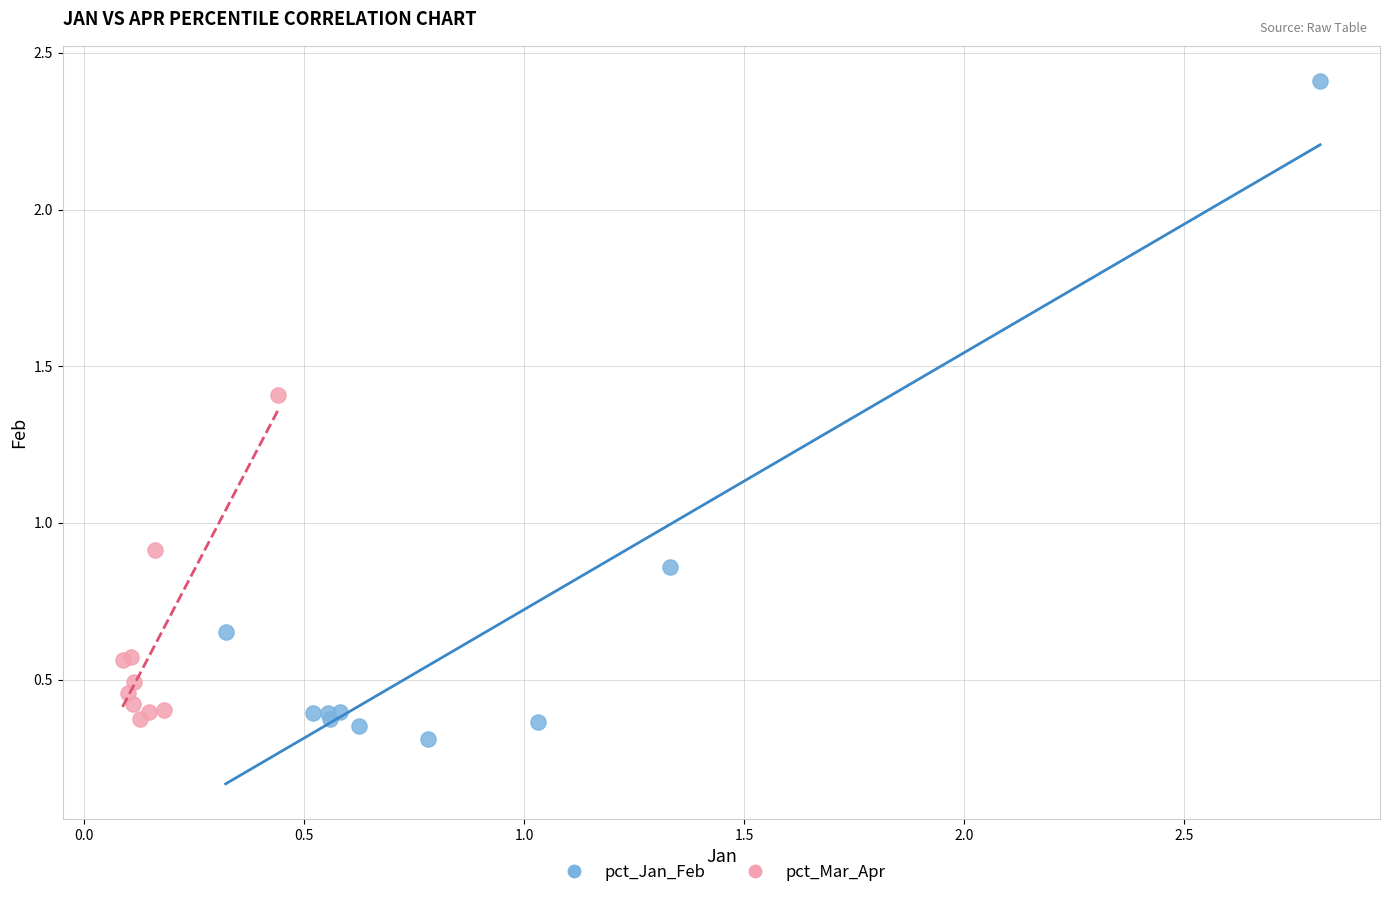

Which series contains the lowest Y value?

pct_Jan_Feb